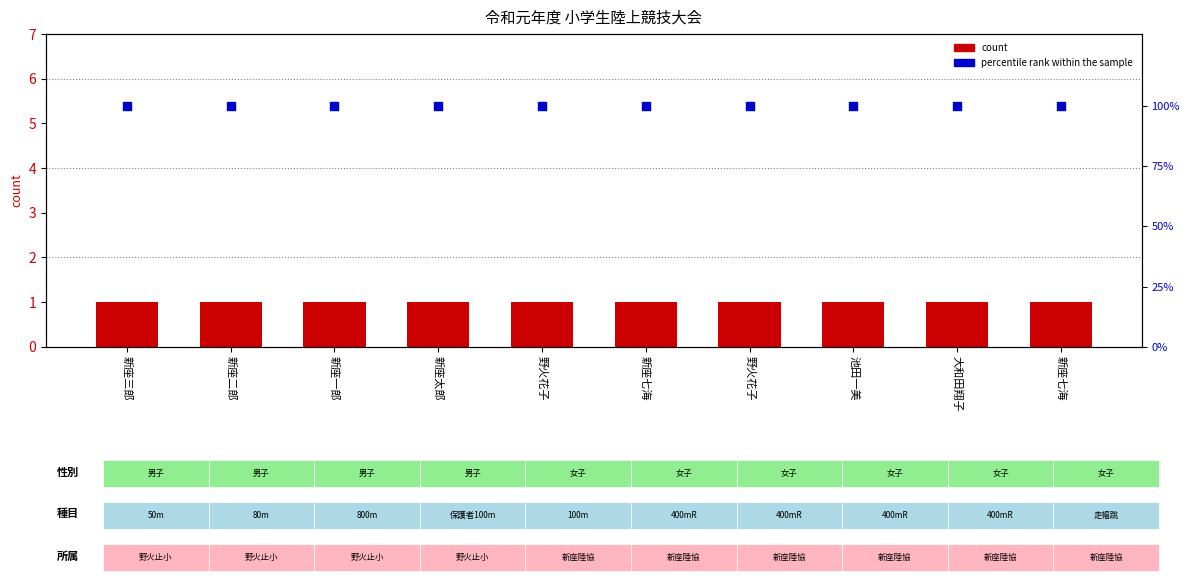

At which category is the sum across all series the highest?

新座三郎